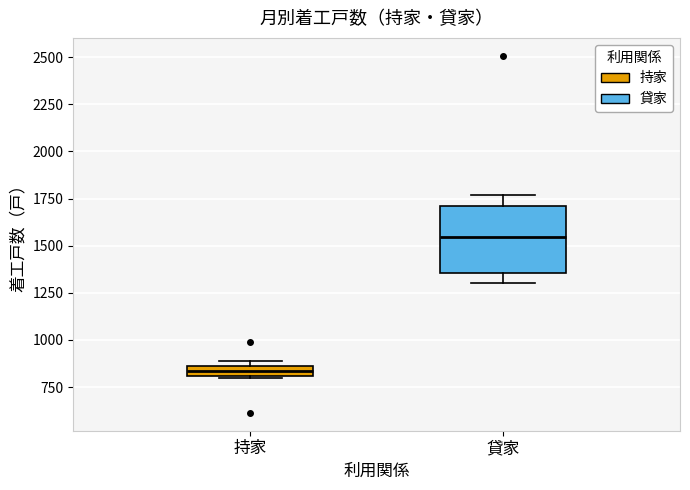

Where is the upper edge of the box for 持家 on the y-axis? The values are not printed on the chart, so give them approximately, as read against the axis.

850